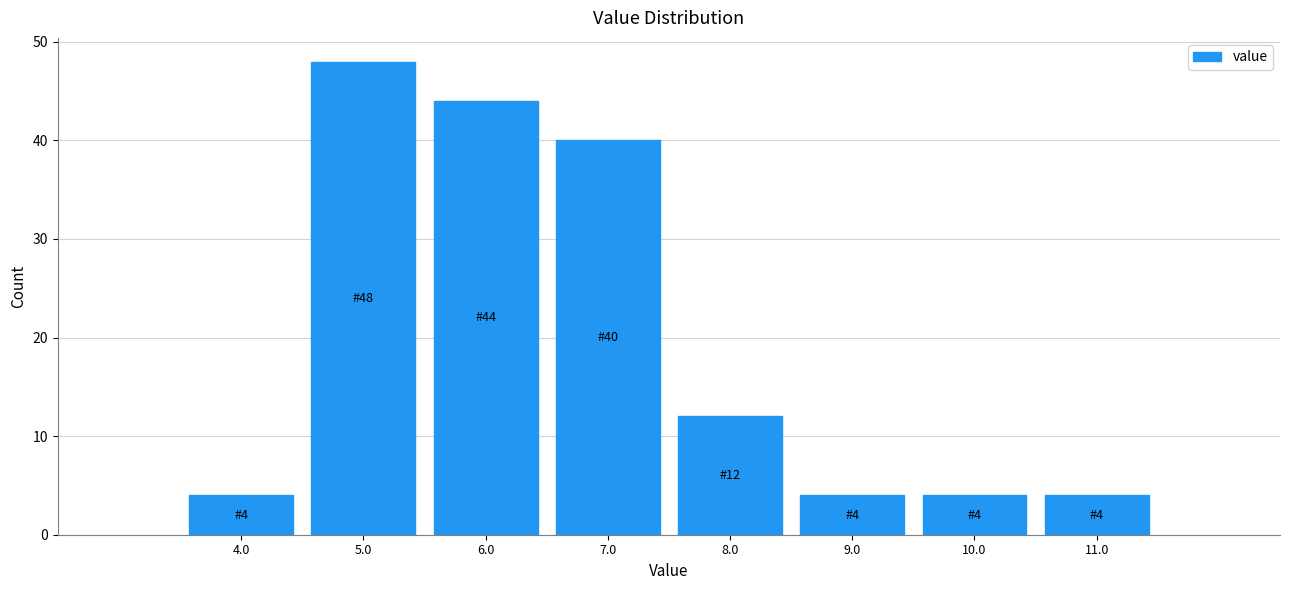

Over which range of the x-axis is the bar tallest?

4.5 to 5.5